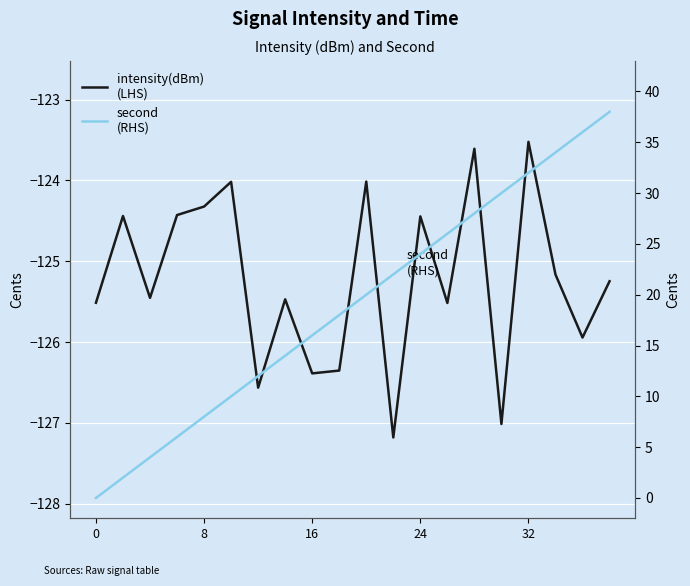

What are all the series names shown in the legend?

intensity(dBm)
(LHS), second
(RHS)